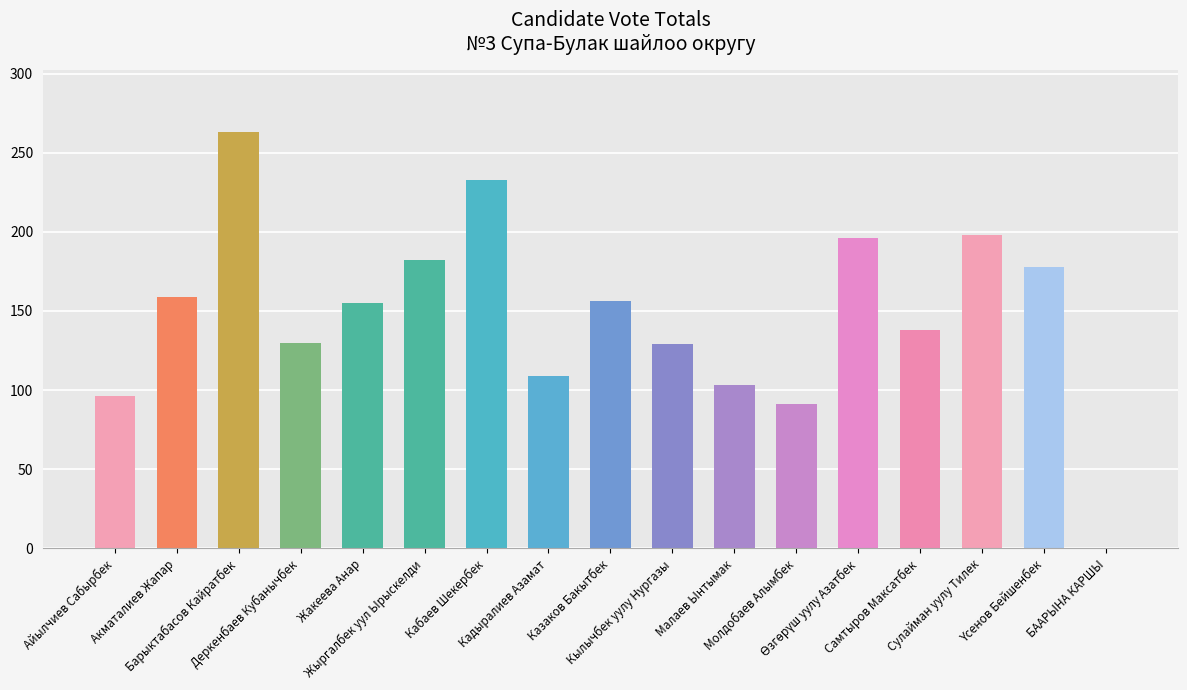

Which has a higher value, Казаков Бакытбек or Малаев Ынтымак?

Казаков Бакытбек